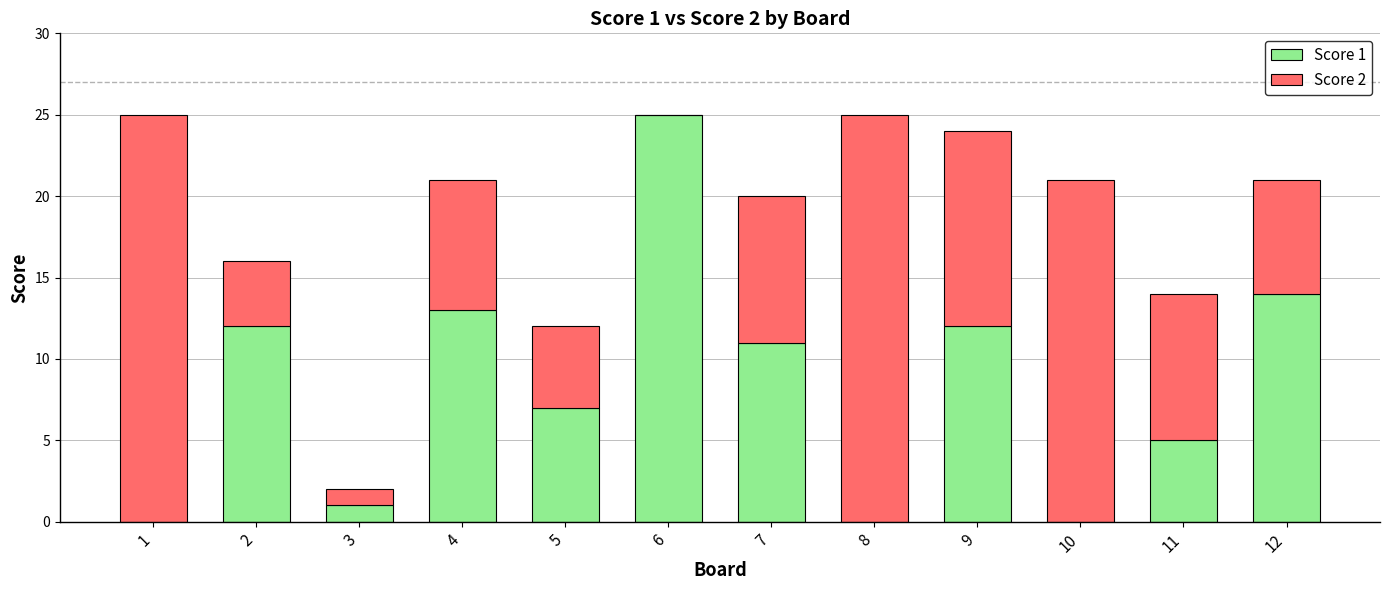

The value of Score 1 at 6 is 25. True or false?

True